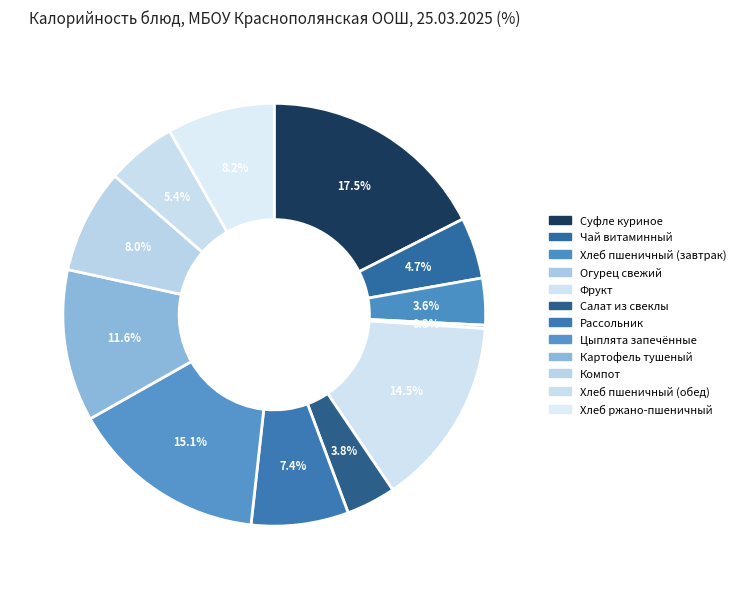

To the nearest percent, what is the average slice percentage?

8%